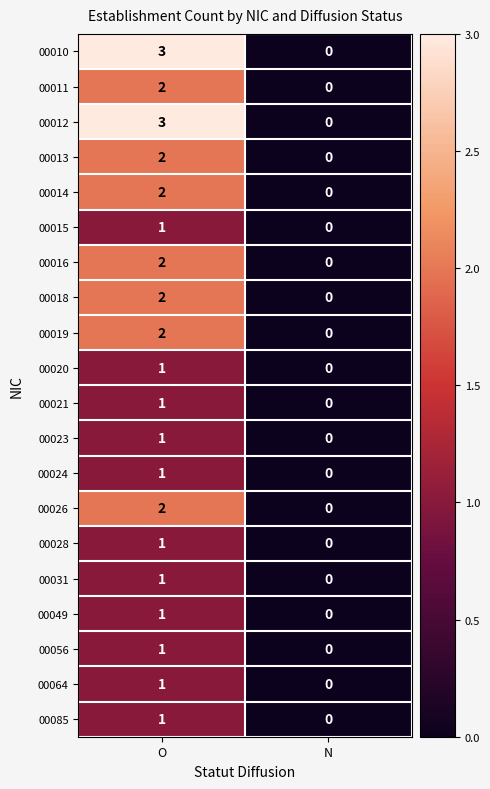

Rank the categories by 00011 value from highest to lowest.

O, N